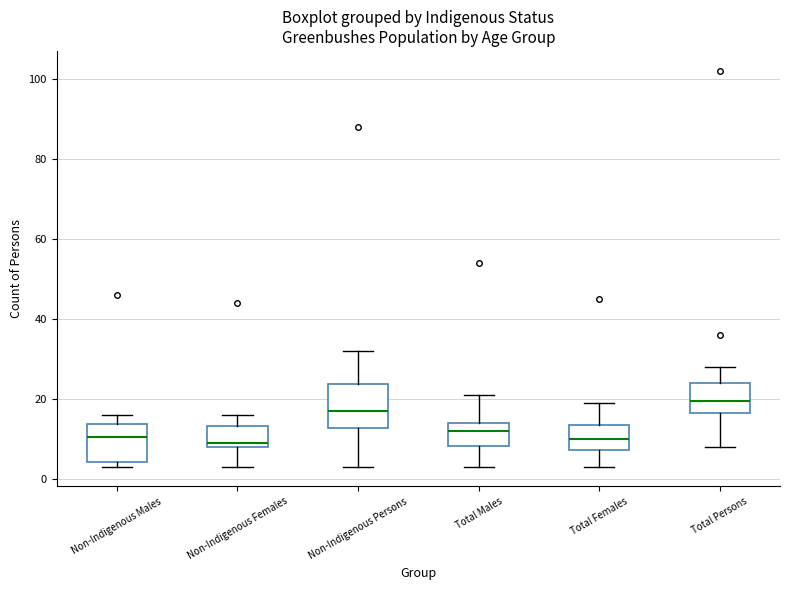

Reading left to right, transcribe this box plot: for each box, give where its median line is, the range the box spans, and where its two whiskers end, as read against the y-axis. The values are not printed on the chart, so give them approximately, as read against the axis.

Non-Indigenous Males: median 10, box 4 to 14, whiskers 4 (just below the box's lower edge) to 16
Non-Indigenous Females: median 10, box 8 to 14, whiskers 4 to 16
Non-Indigenous Persons: median 18, box 12 to 24, whiskers 4 to 32
Total Males: median 12, box 8 to 14, whiskers 4 to 22
Total Females: median 10, box 8 to 14, whiskers 4 to 20
Total Persons: median 20, box 16 to 24, whiskers 8 to 28